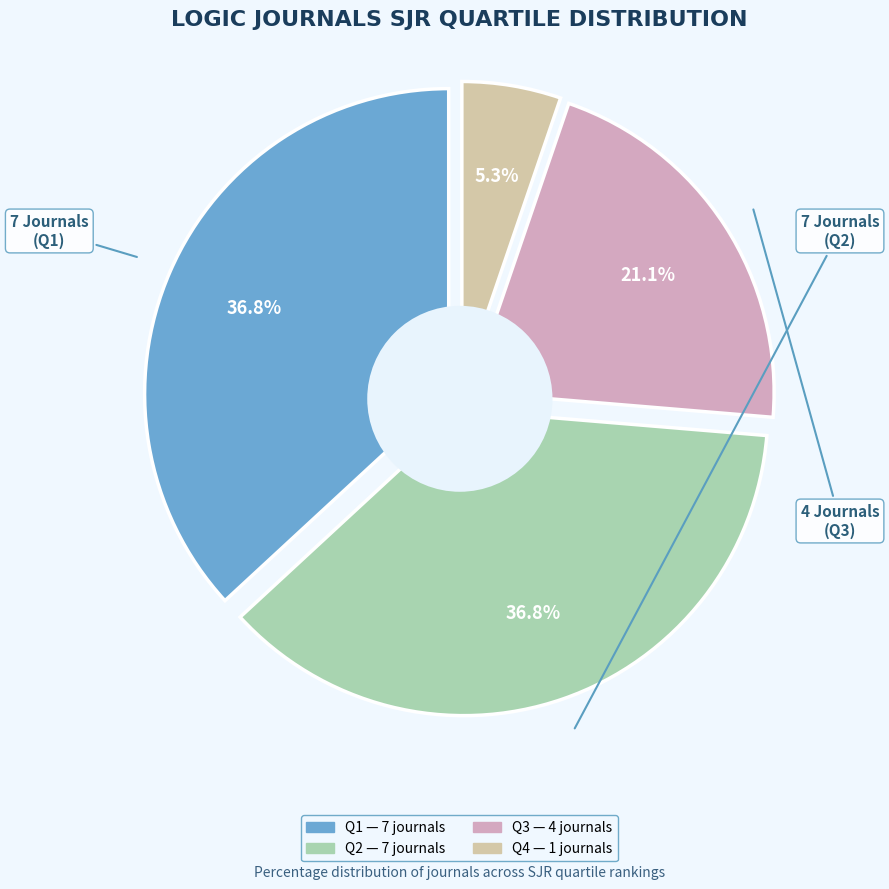

What percentage is the Q2 slice, to the nearest percent?

37%